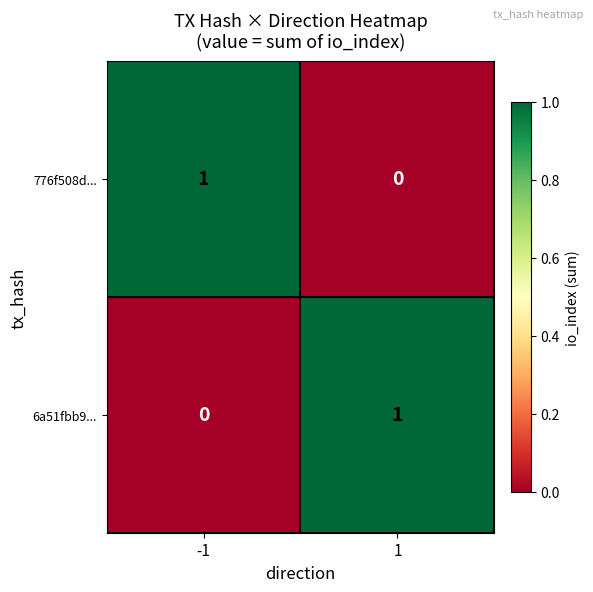

At 1, list the series in order from smallest to largest.

776f508d..., 6a51fbb9...